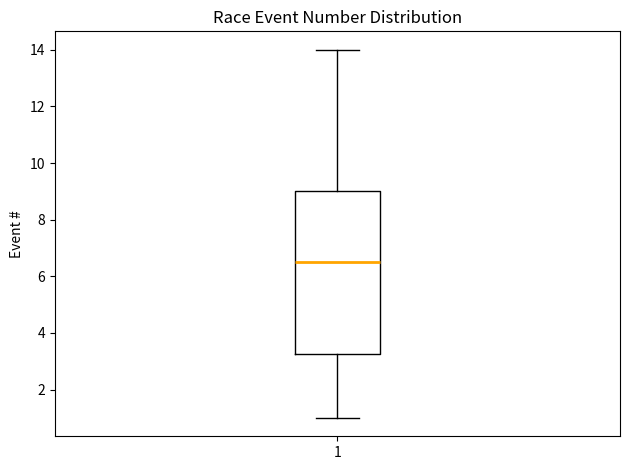

Read this box plot against the y-axis: the position of the median line, the range covered by the box, and the ends of both whiskers. The values are not printed on the chart, so give them approximately, as read against the axis.

median 6.6, box 3.2 to 9.0, whiskers 1.0 to 14.0